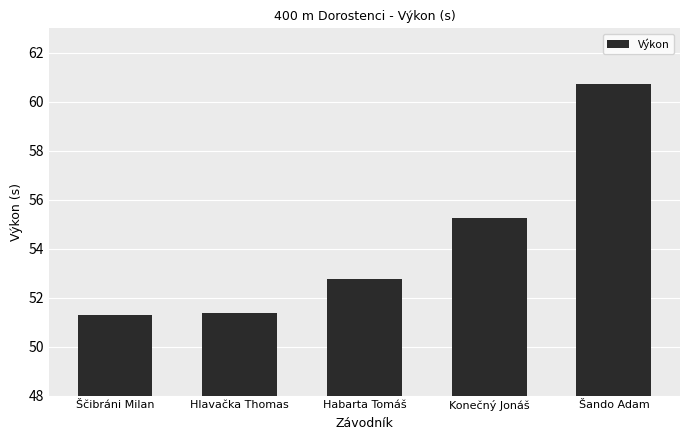

What value does the data have at Ščibráni Milan?

51.3